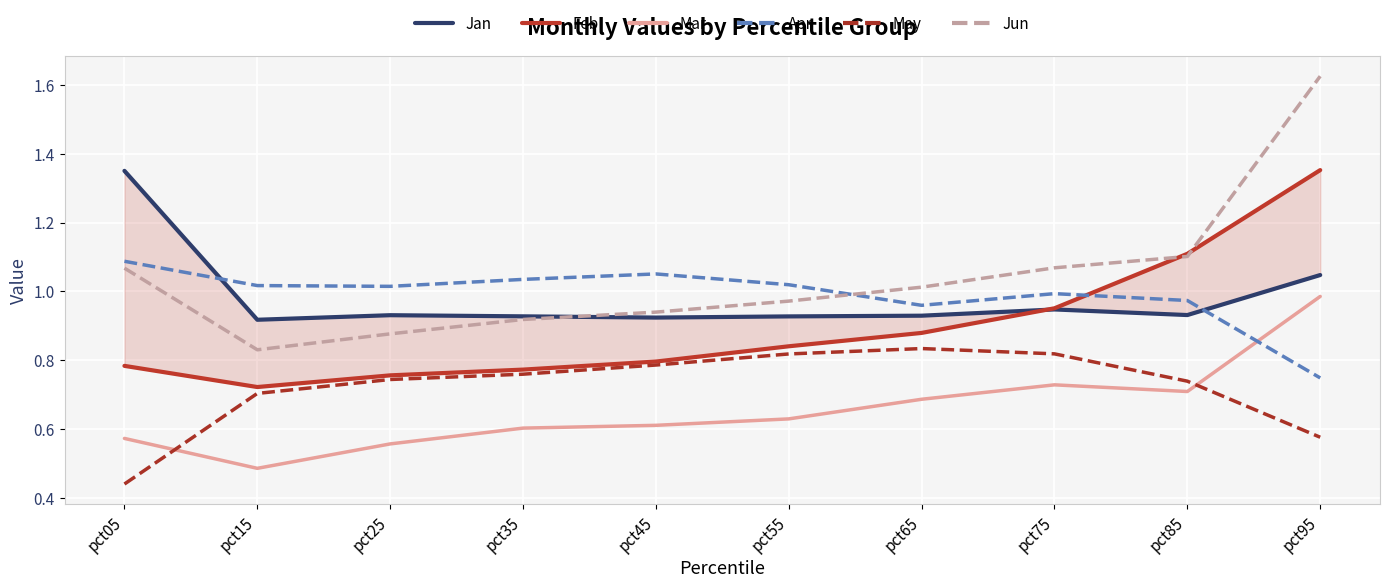

Reading left to right, what are all the values shown in this chart?

Jan: 1.4	0.9	0.9	0.9	0.9	0.9	0.9	0.9	0.9	1.0
Feb: 0.8	0.7	0.8	0.8	0.8	0.8	0.9	1.0	1.1	1.4
Mar: 0.6	0.5	0.6	0.6	0.6	0.6	0.7	0.7	0.7	1.0
Apr: 1.1	1.0	1.0	1.0	1.1	1.0	1.0	1.0	1.0	0.7
May: 0.4	0.7	0.7	0.8	0.8	0.8	0.8	0.8	0.7	0.6
Jun: 1.1	0.8	0.9	0.9	0.9	1.0	1.0	1.1	1.1	1.6